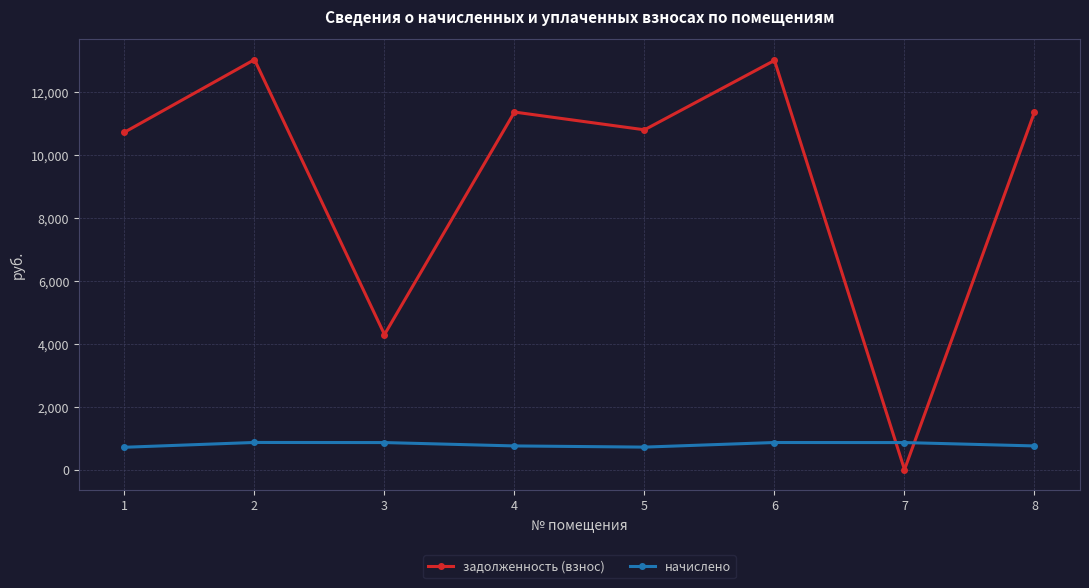

Is this an area chart (filled region under the line)?

No